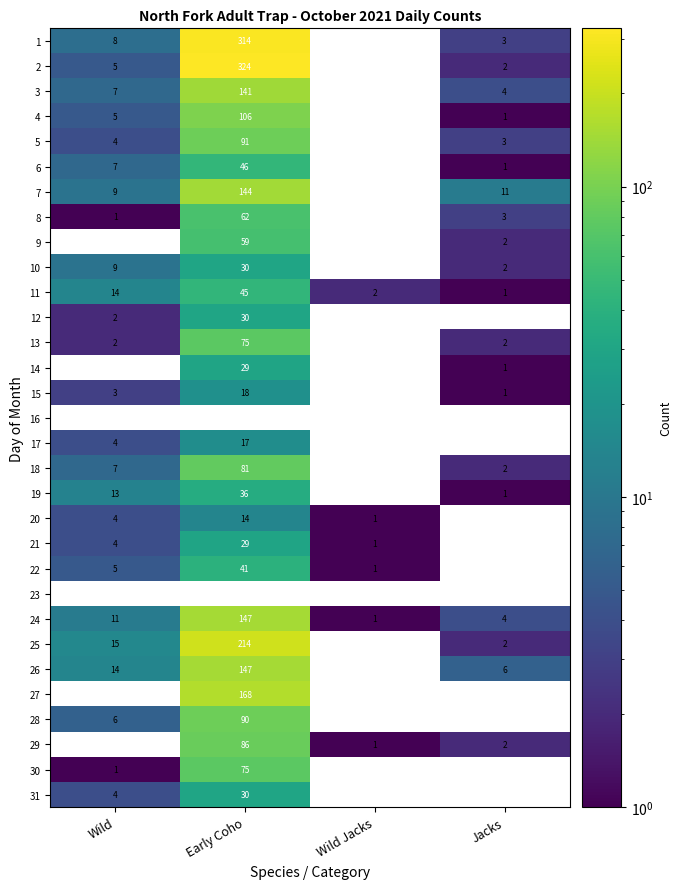

What is the difference between the 25 values at Jacks and Early Coho?

212